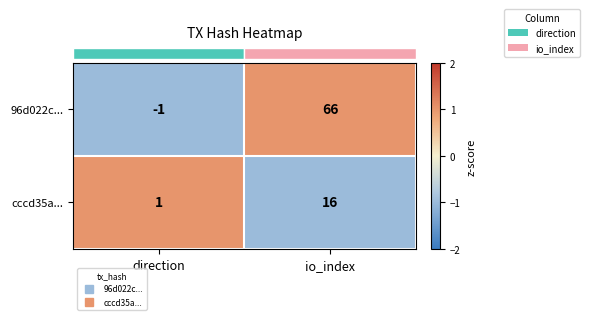

At which label does 96d022c... reach its peak?

io_index